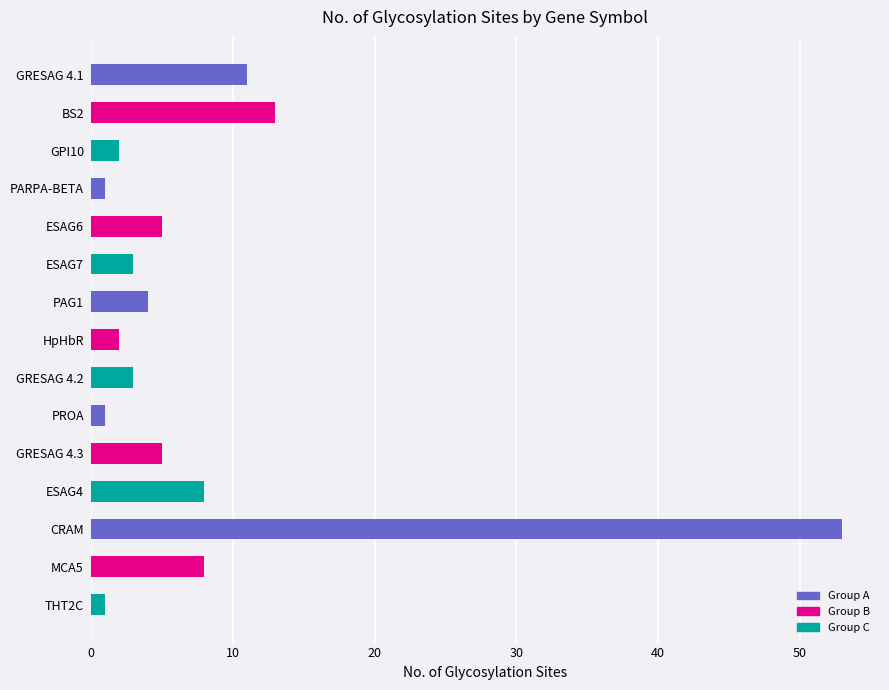

What is the greatest value displayed?

53